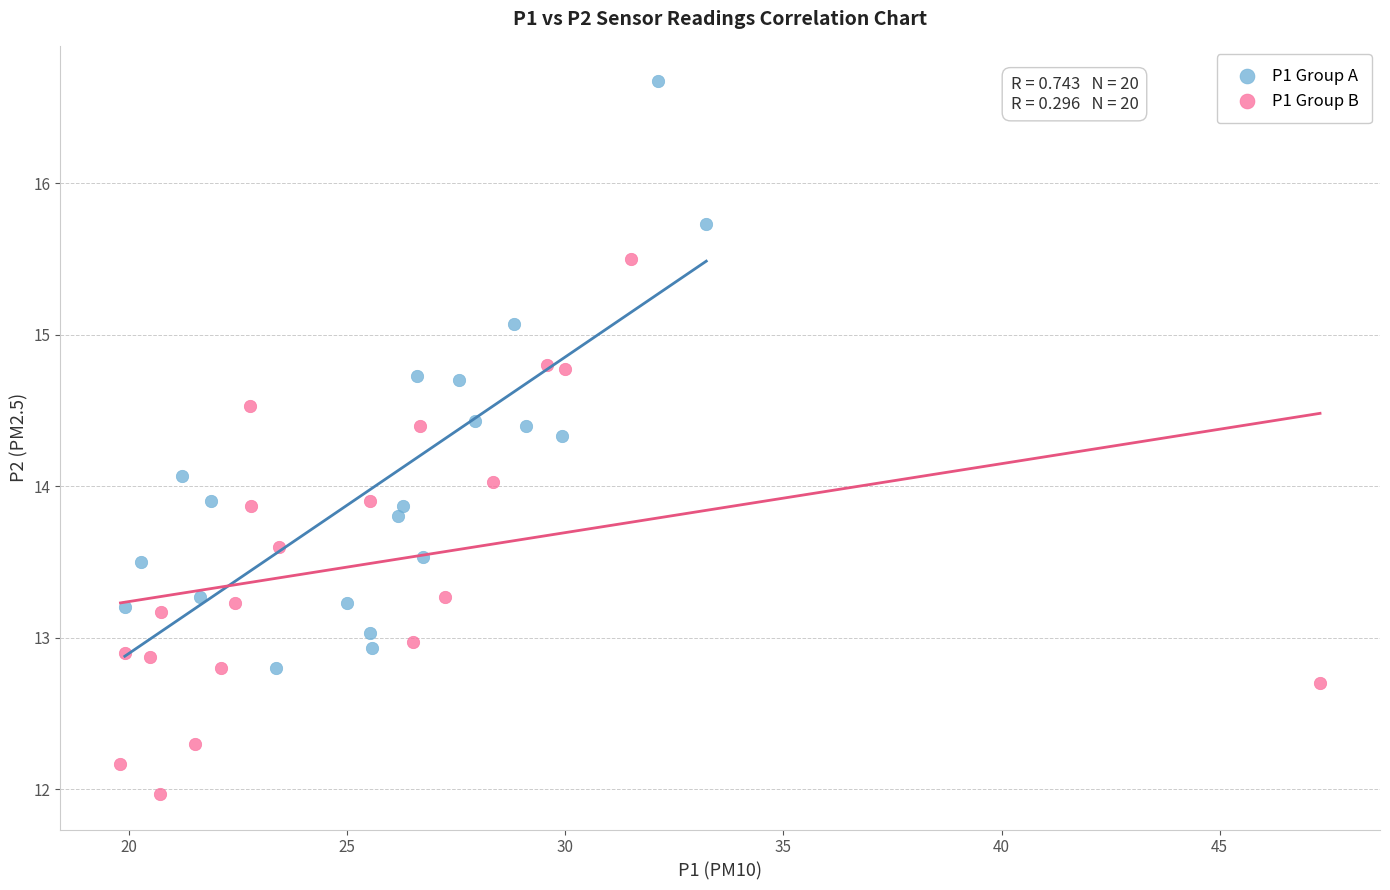

Which series contains the highest Y value?

P1 Group A